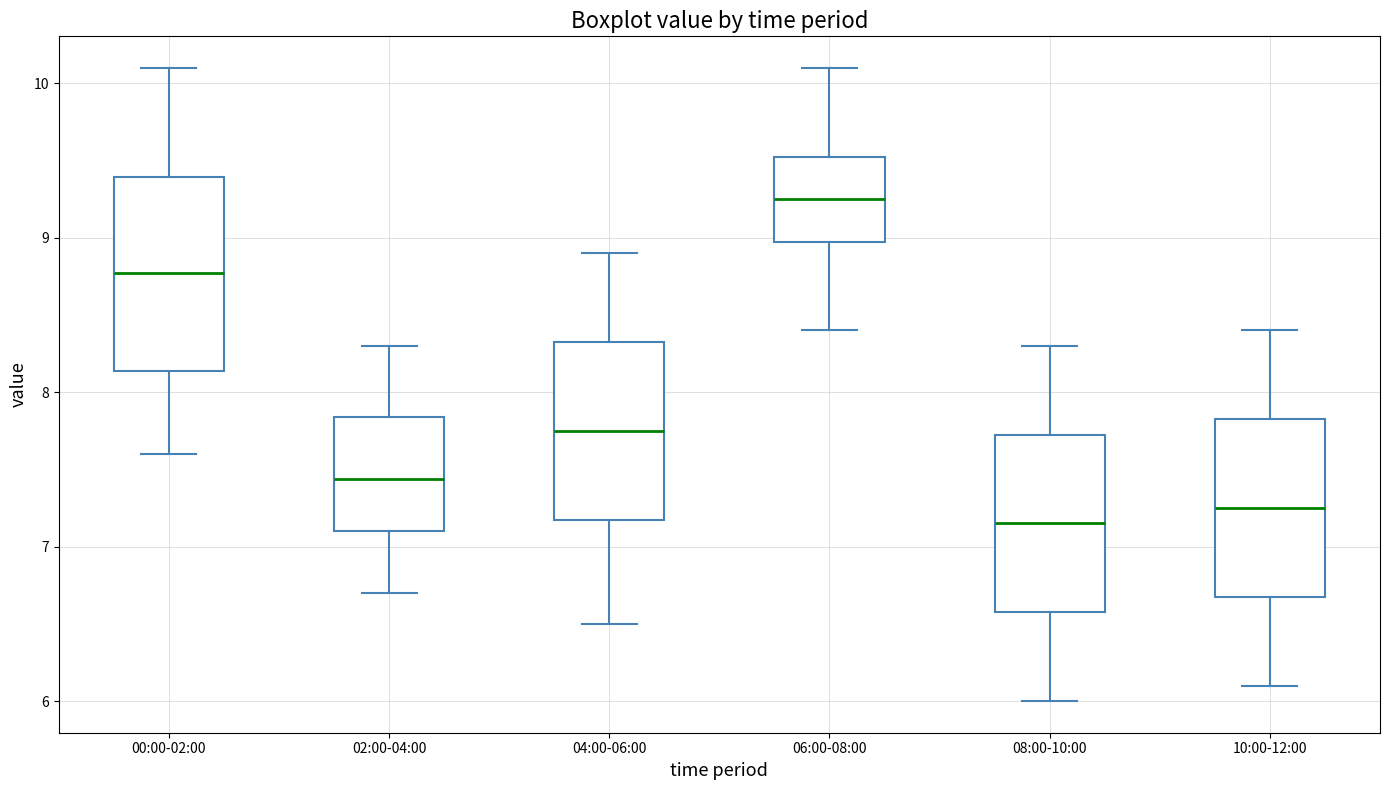

Comparing the boxes themselves (not the whiskers), which one is the tallest?

00:00-02:00